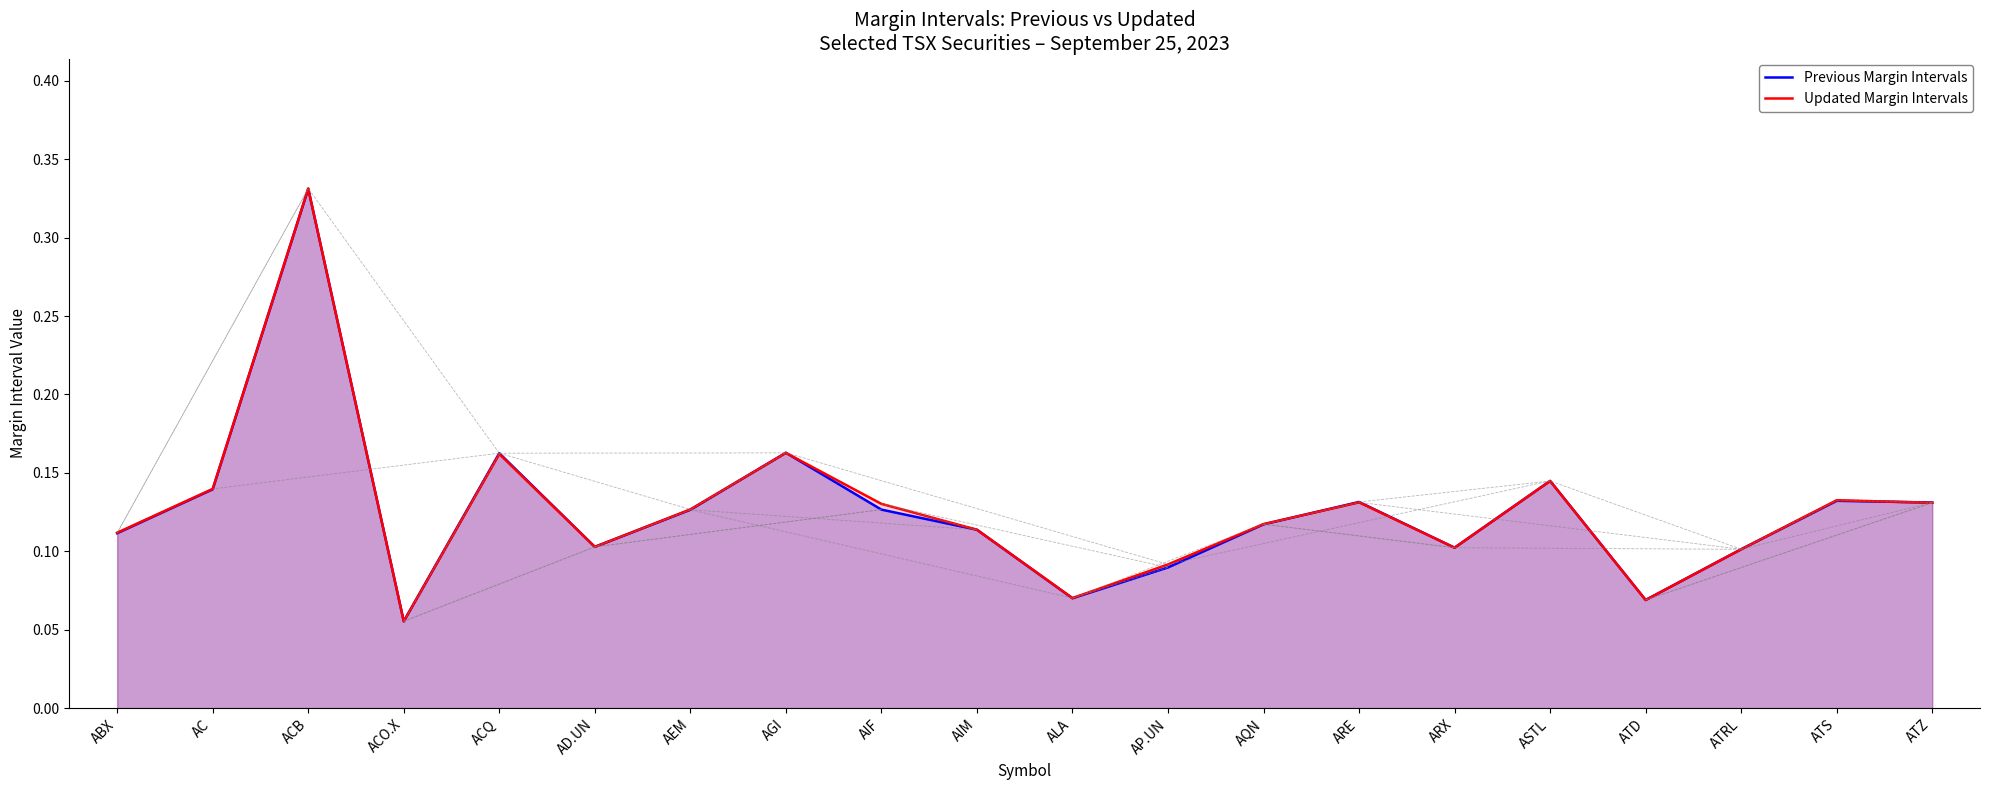

List the series in order of their peak value, highest first.

Updated Margin Intervals, Previous Margin Intervals